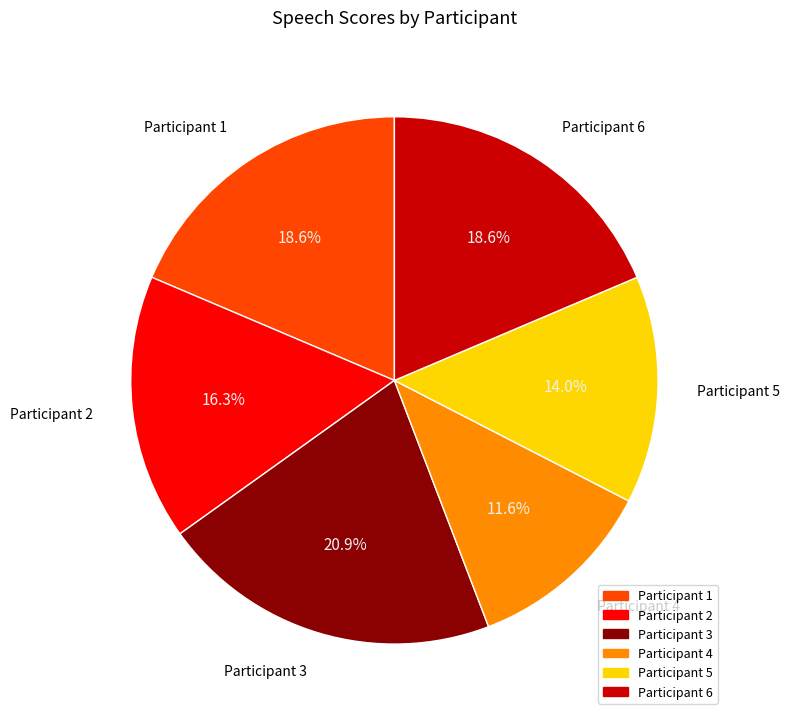

Is there any slice that represents more than half of the pie?

No